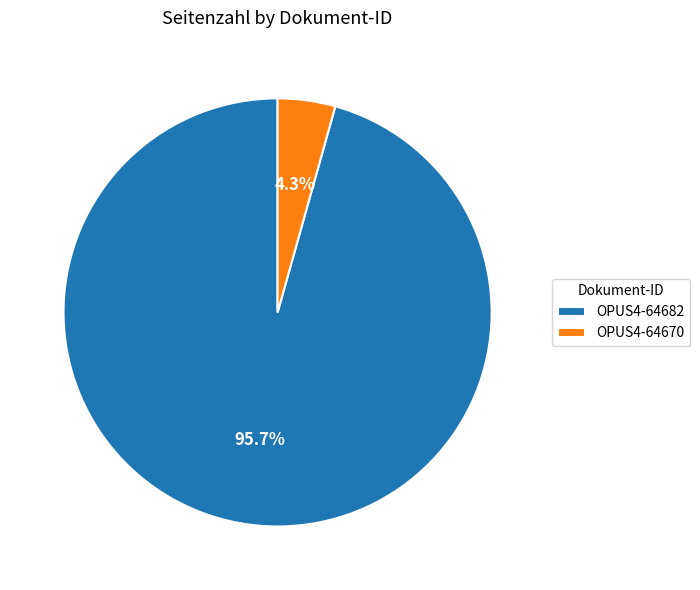

Is OPUS4-64682 the majority of the pie?

Yes